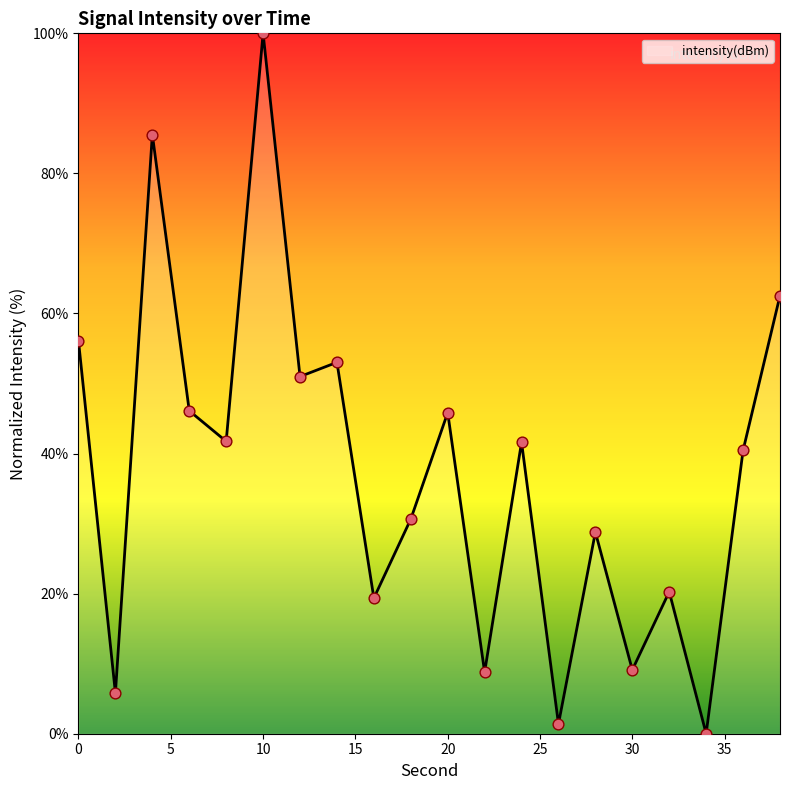

What is the difference between the maximum and minimum values?

100.0